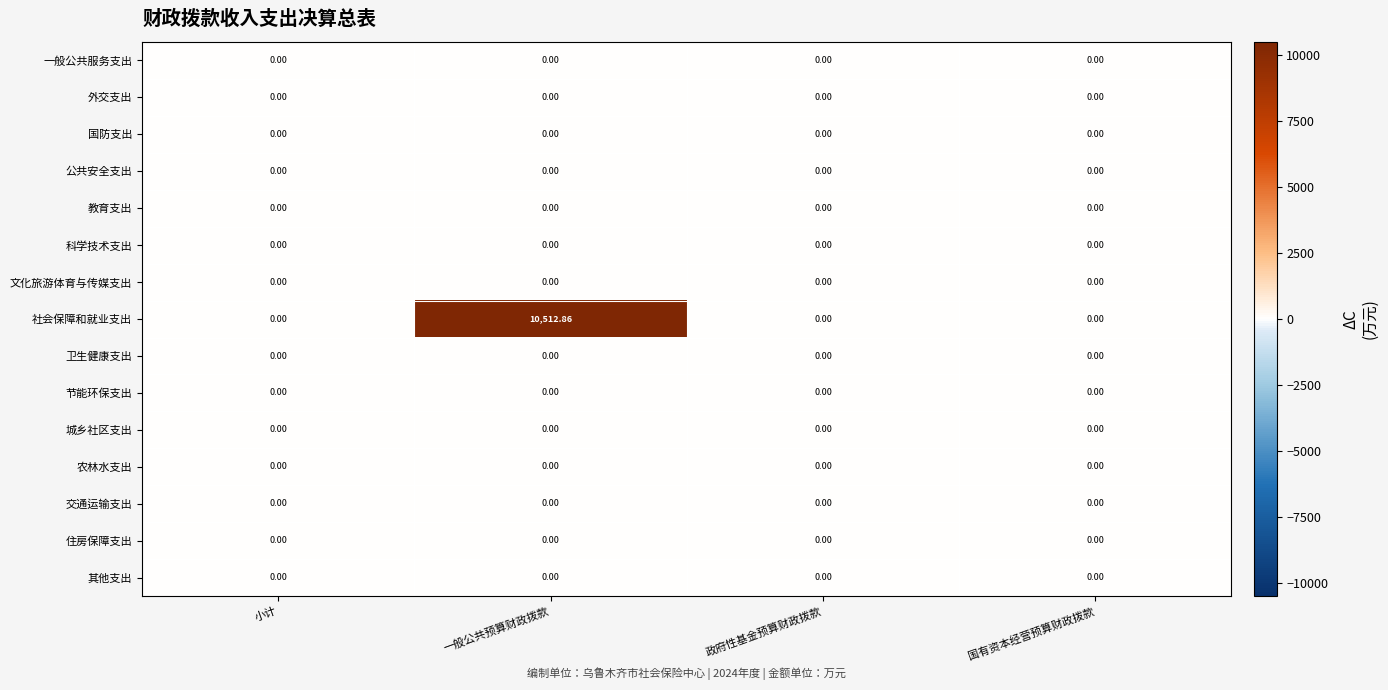

What is the maximum value shown in the chart?

10512.9